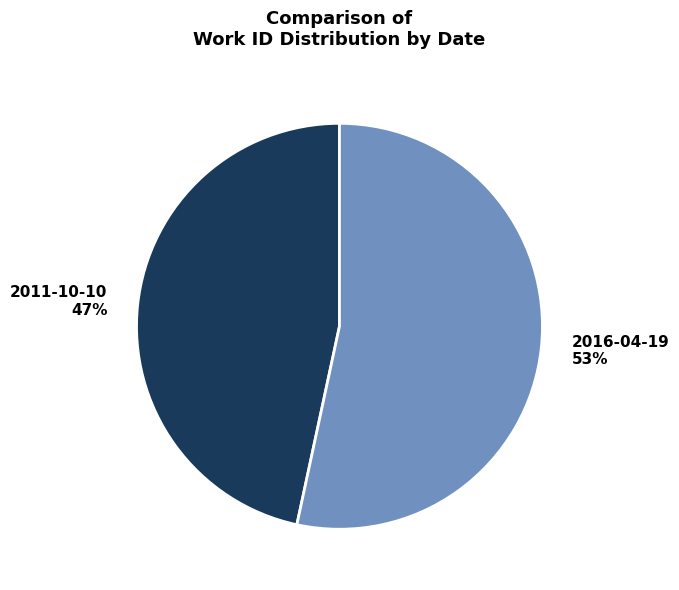

To the nearest percent, what is the average slice percentage?

50%